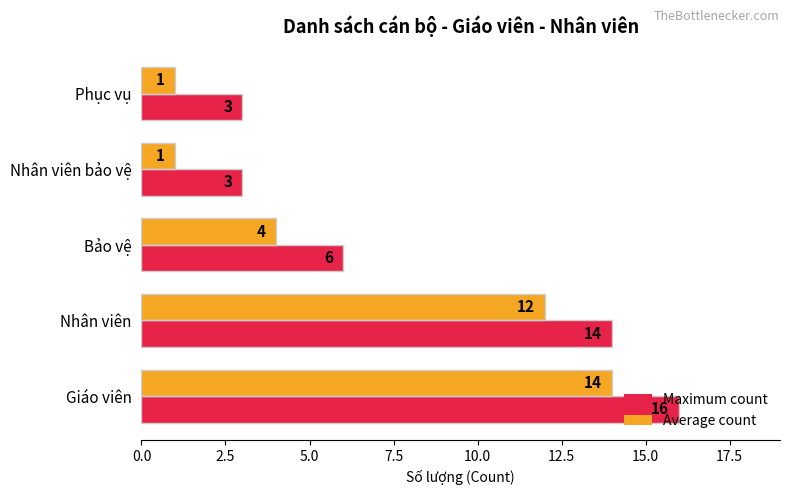

What is the difference between the maximum and minimum values in the Maximum count series?

13